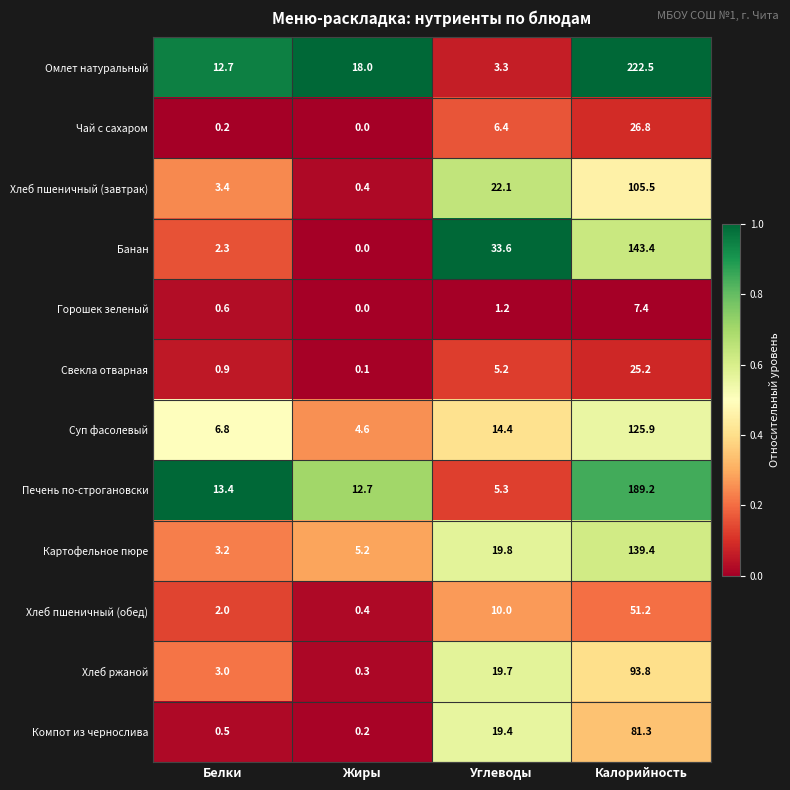

What is the difference between the maximum and minimum values in the Чай с сахаром series?

26.8